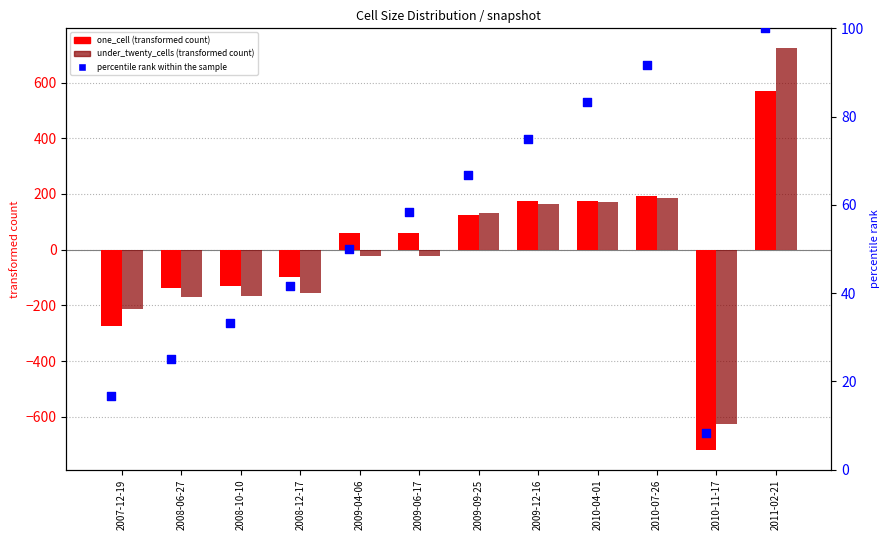

Which series has the largest total across all categories?

percentile rank within the sample